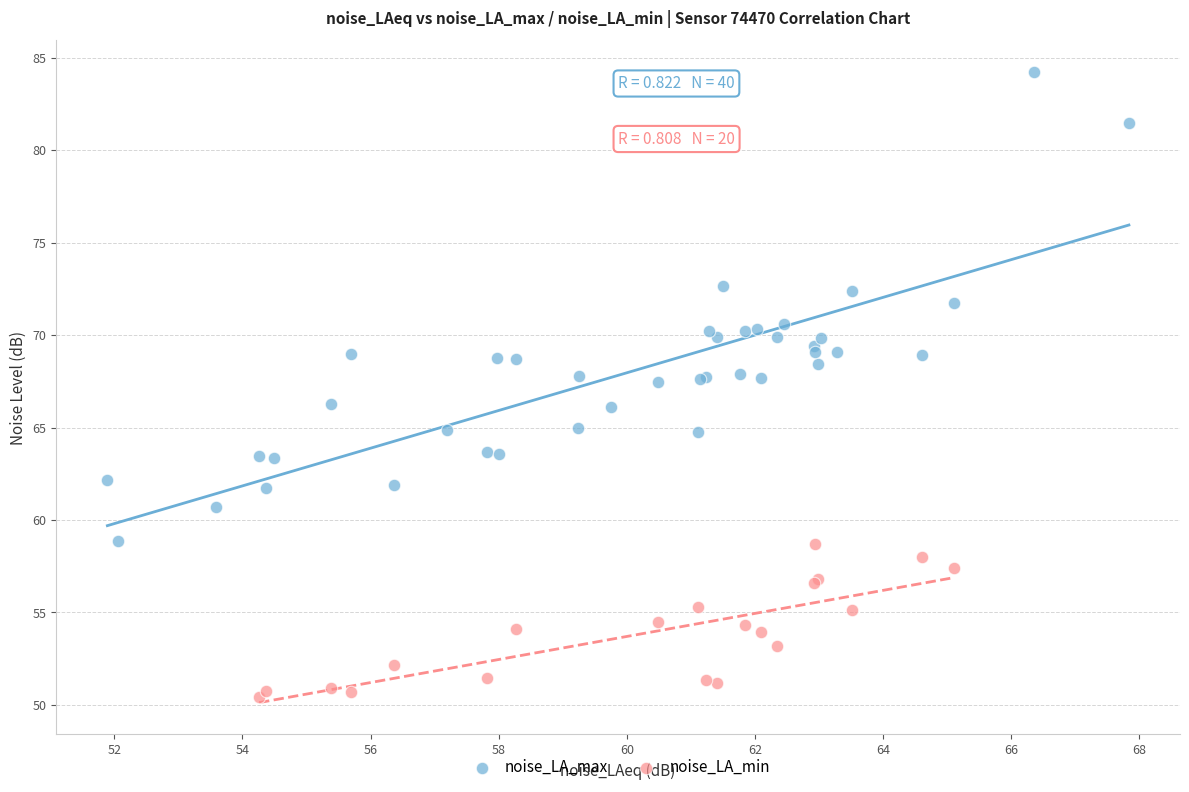

Which series contains the highest Y value?

noise_LA_max